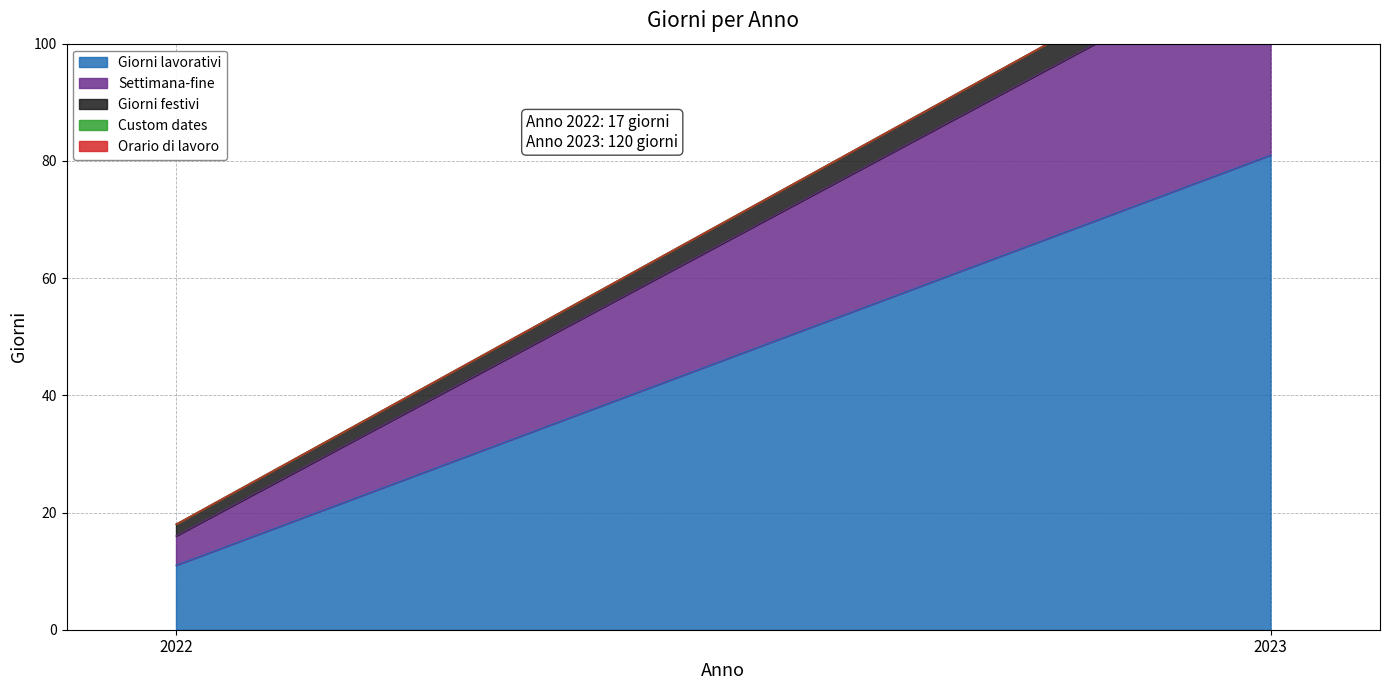

How many distinct data groups are displayed?

5